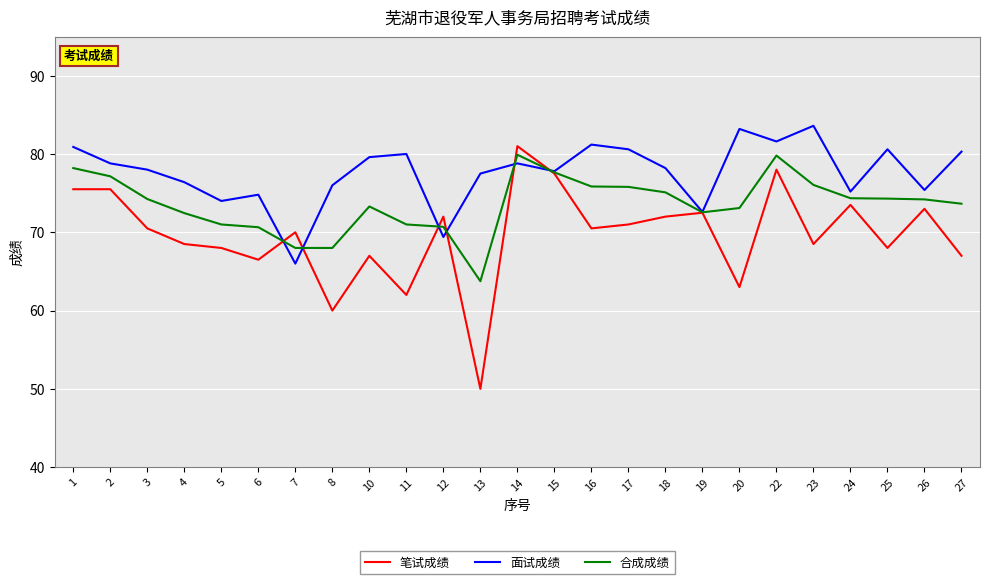

Which series has the widest spread of values?

笔试成绩